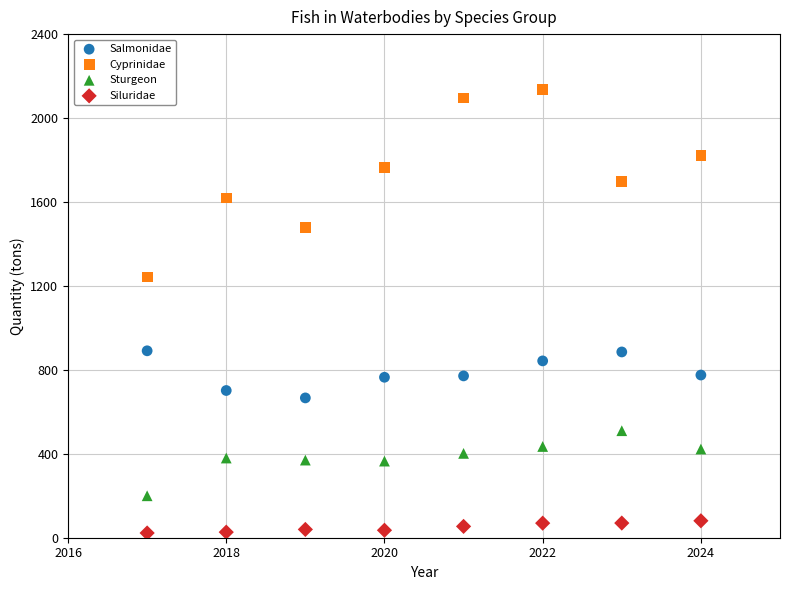

Which series reaches the minimum Y coordinate?

Siluridae